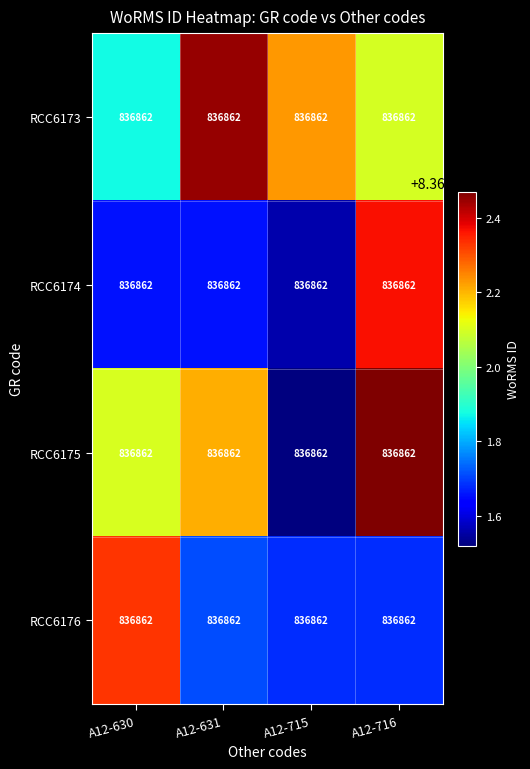

The RCC6173 series shows 836862.5 at A12-631. True or false?

True